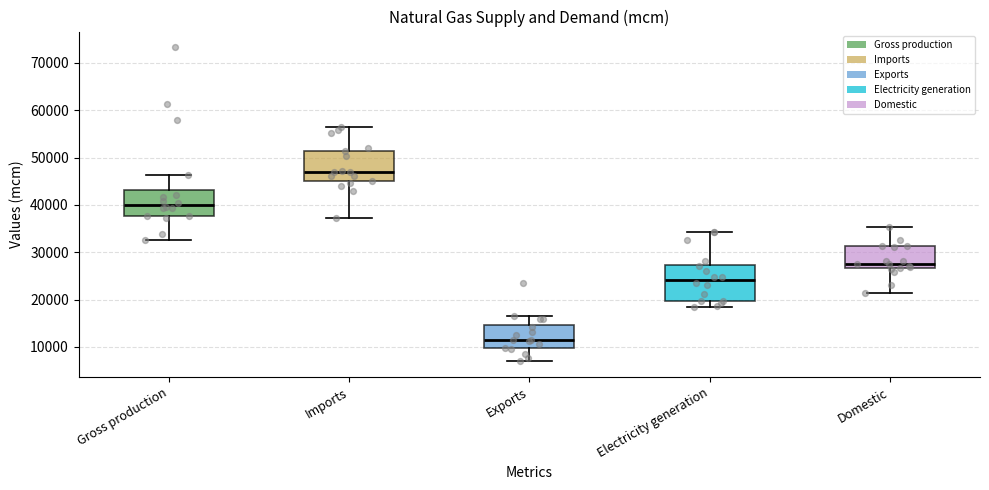

Reading left to right, read every box against the y-axis: the position of its median line, the range the box covers, and the ends of its whiskers. The values are not printed on the chart, so give them approximately, as read against the axis.

Gross production: median 40000, box 38000 to 43000, whiskers 33000 to 46000
Imports: median 47000, box 45000 to 51000, whiskers 37000 to 57000
Exports: median 11000, box 10000 to 15000, whiskers 7000 to 17000
Electricity generation: median 24000, box 20000 to 27000, whiskers 18000 to 34000
Domestic: median 28000, box 27000 to 31000, whiskers 21000 to 35000